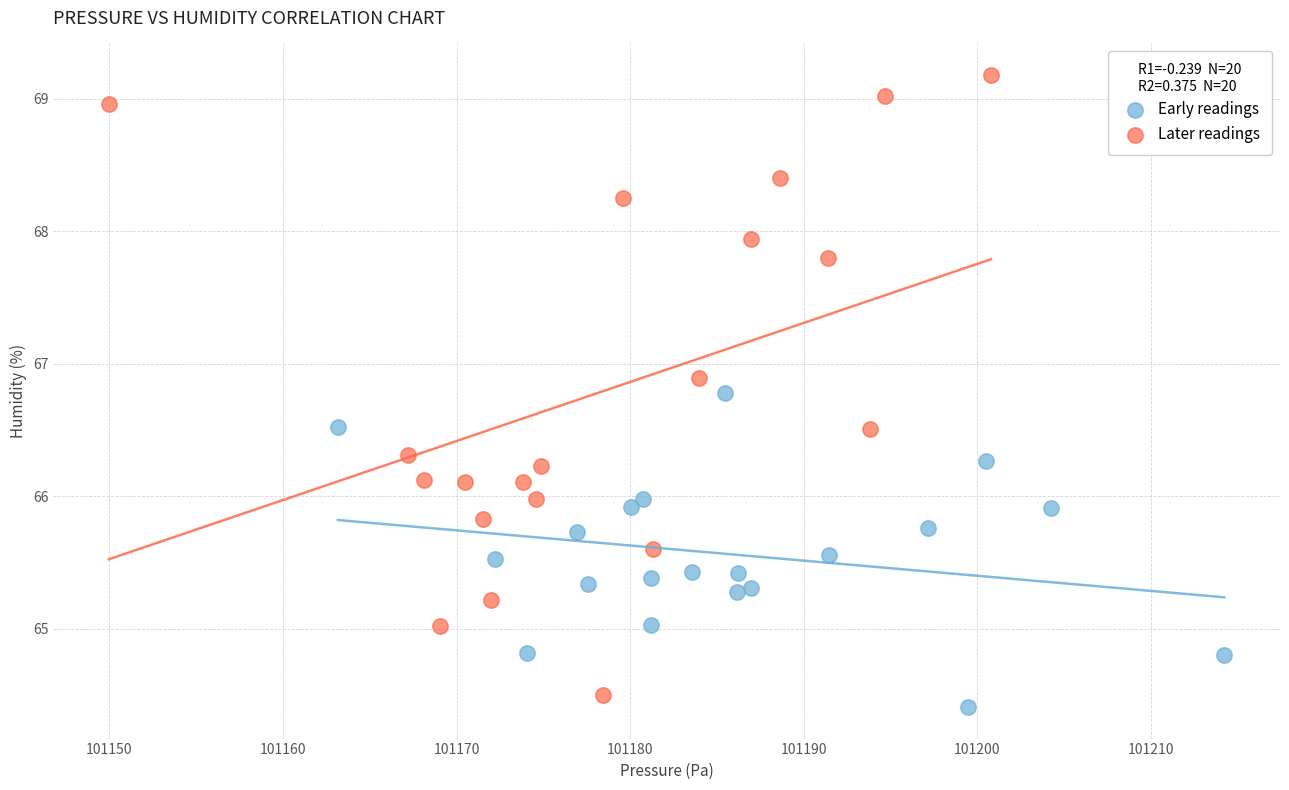

Which series contains the highest Y value?

Later readings